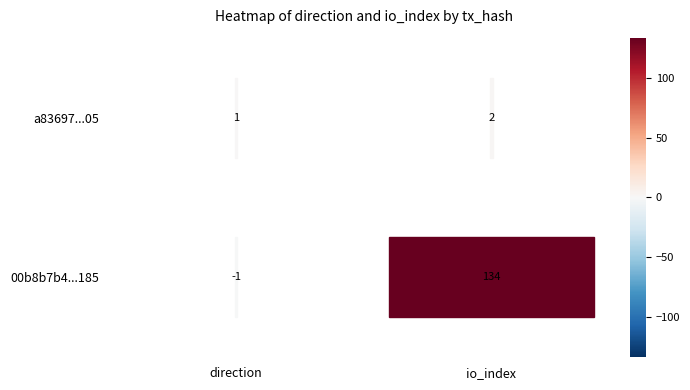

List the series in order of their overall mean, highest first.

00b8b7b4c4b148aff218a270e9e111de7099185, a83697caac5a137a1bd5e33f8358808d178ea05